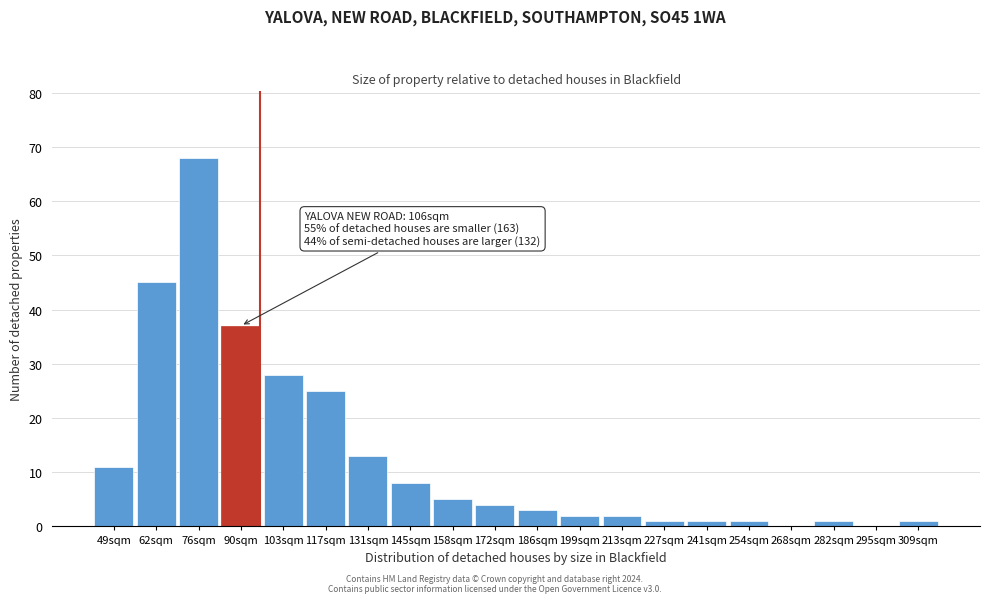

Reading left to right, what are all the values shown in this chart?

49sqm=11	62sqm=45	76sqm=68	90sqm=37	103sqm=28	117sqm=25	131sqm=13	145sqm=8	158sqm=5	172sqm=4	186sqm=3	199sqm=2	213sqm=2	227sqm=1	241sqm=1	254sqm=1	268sqm=0	282sqm=1	295sqm=0	309sqm=1